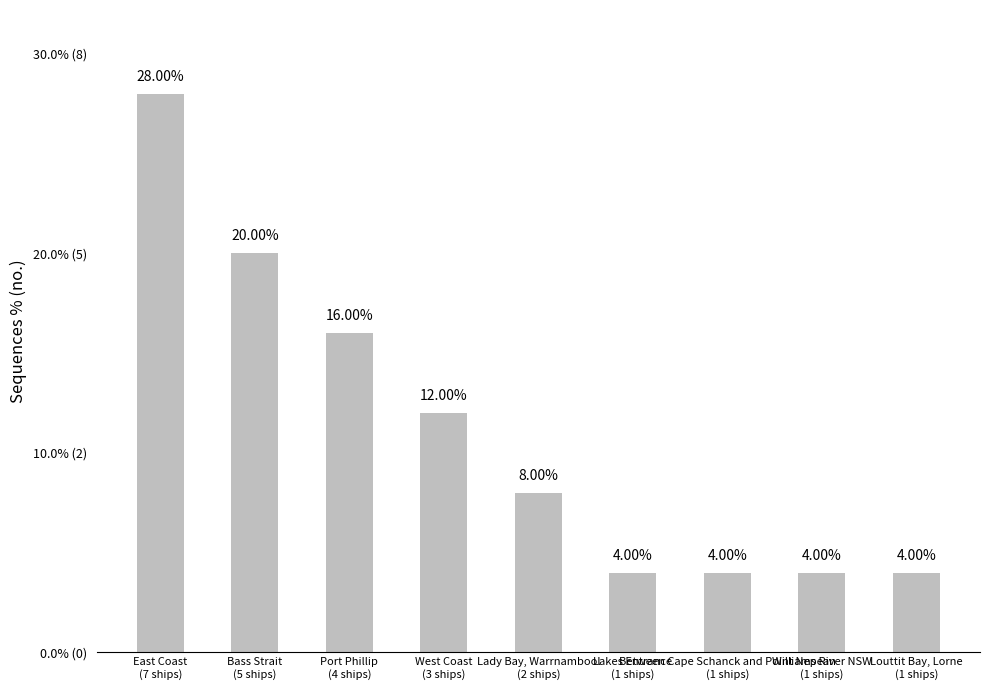

At which category does the chart reach its minimum across all series?

Lakes Entrance
(1 ships)